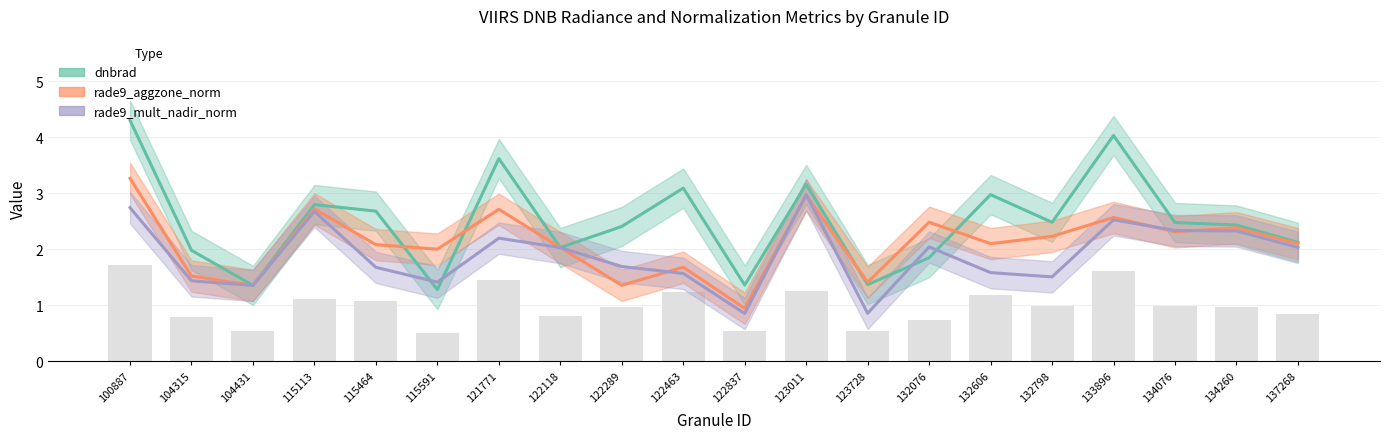

At which category does the chart reach its peak across all series?

100887